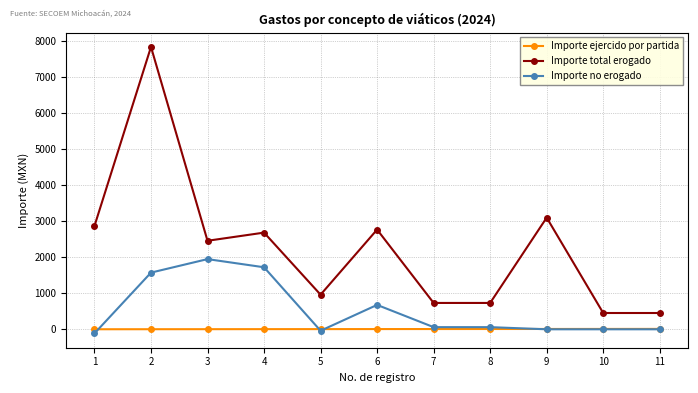

What is the value of the Importe ejercido por partida point at the 5th from the left?

5.0